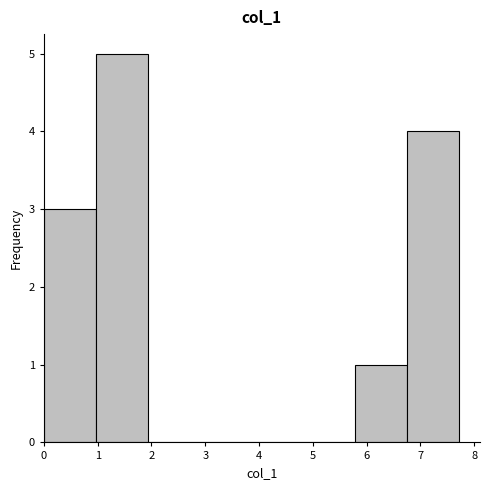

How tall is the bar that spans 6.8 to 7.7 on the x-axis? Neither the bar edges nor the heights are printed on the chart, so give them approximately, as read against the axes.

4